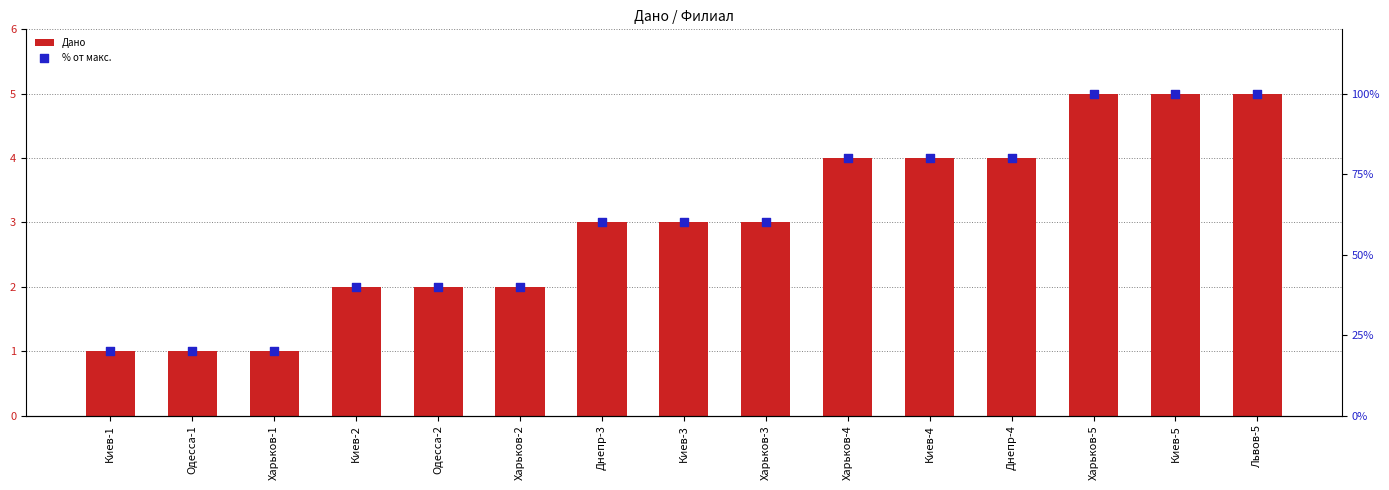

What are all the series names shown in the legend?

Дано, % от макс.